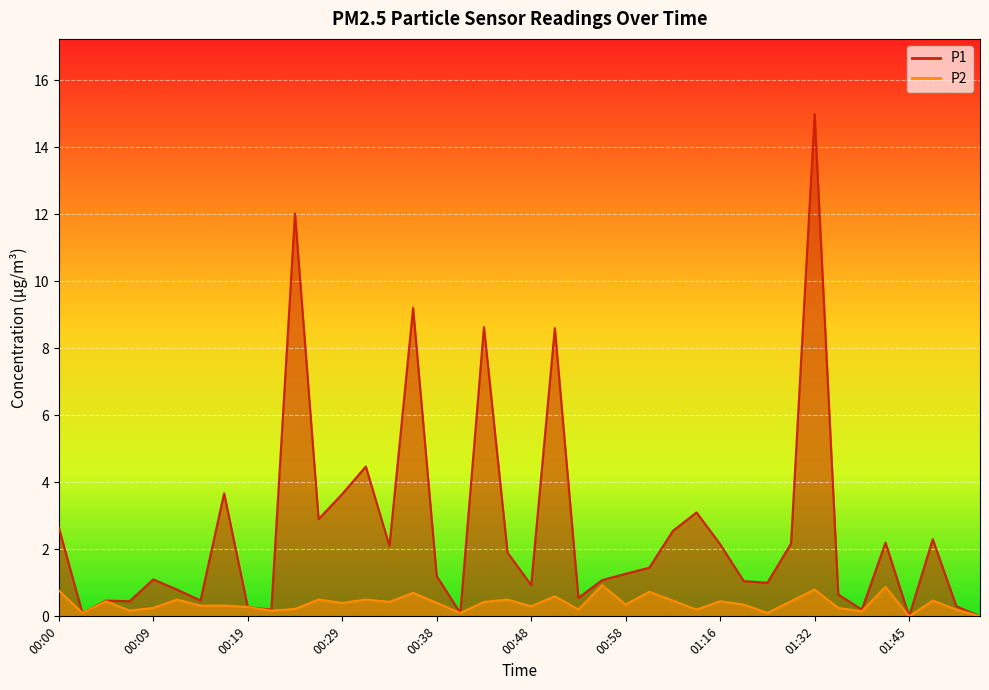

What are all the series names shown in the legend?

P1, P2